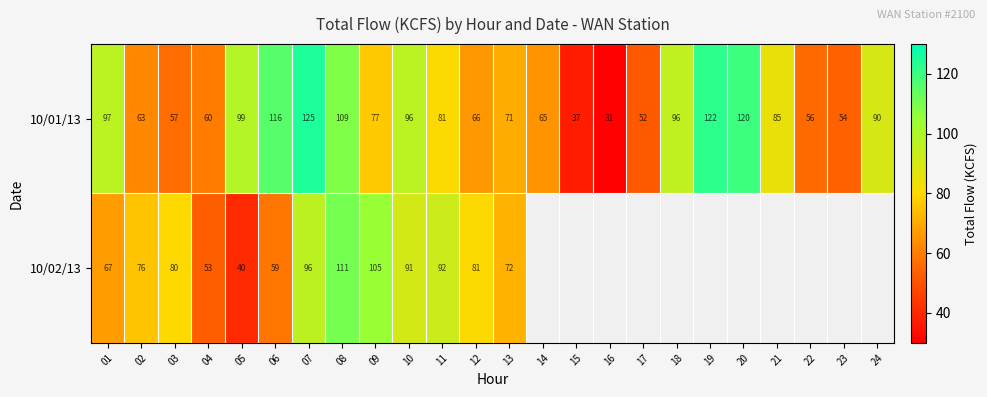

What is the approximate value of 10/01/13 at 21?

85.0